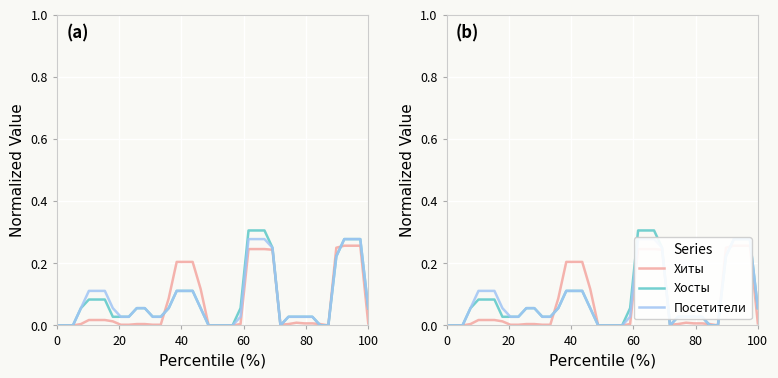

After their last crossing, which series has the higher values: Посетители or Хиты?

Посетители